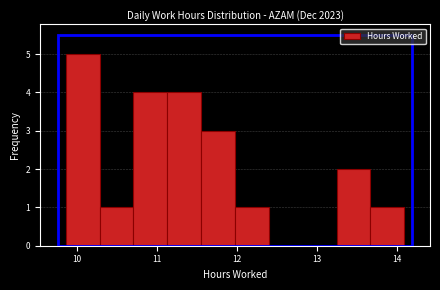

What is the height of the bar covering 13.7 to 14.1 on the x-axis? Neither the bar edges nor the heights are printed on the chart, so give them approximately, as read against the axes.

1